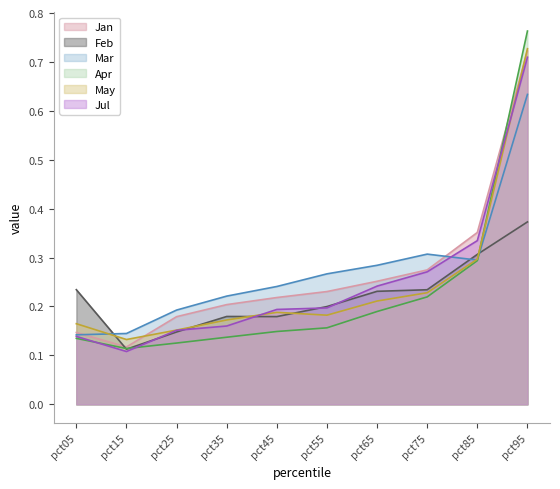

At which category does the chart reach its minimum across all series?

pct15